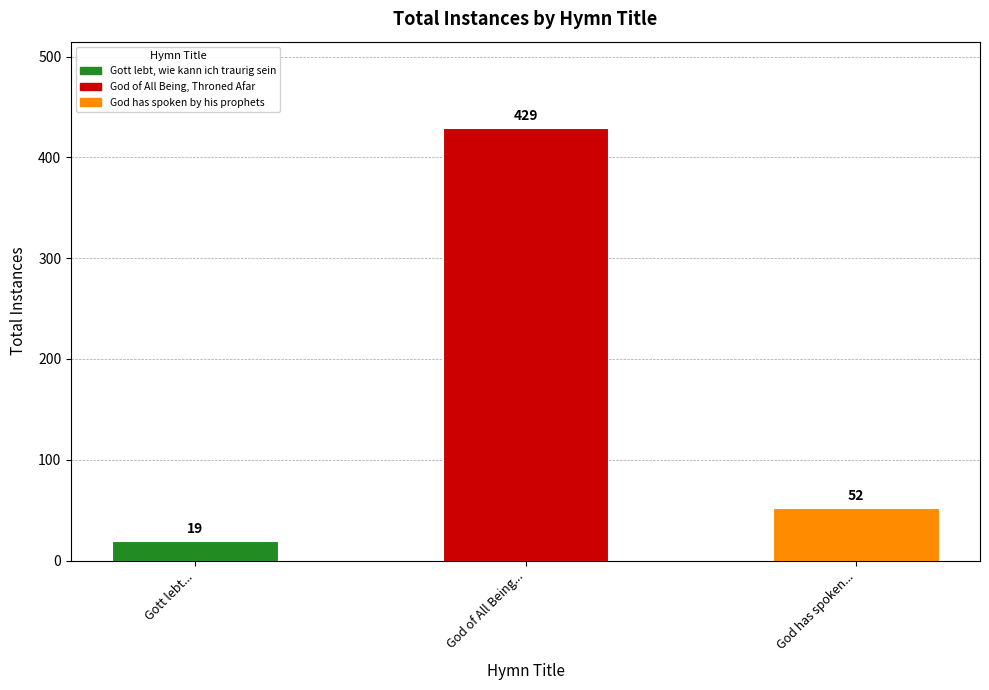

Where is the data nearest to the value 224?

God has spoken...